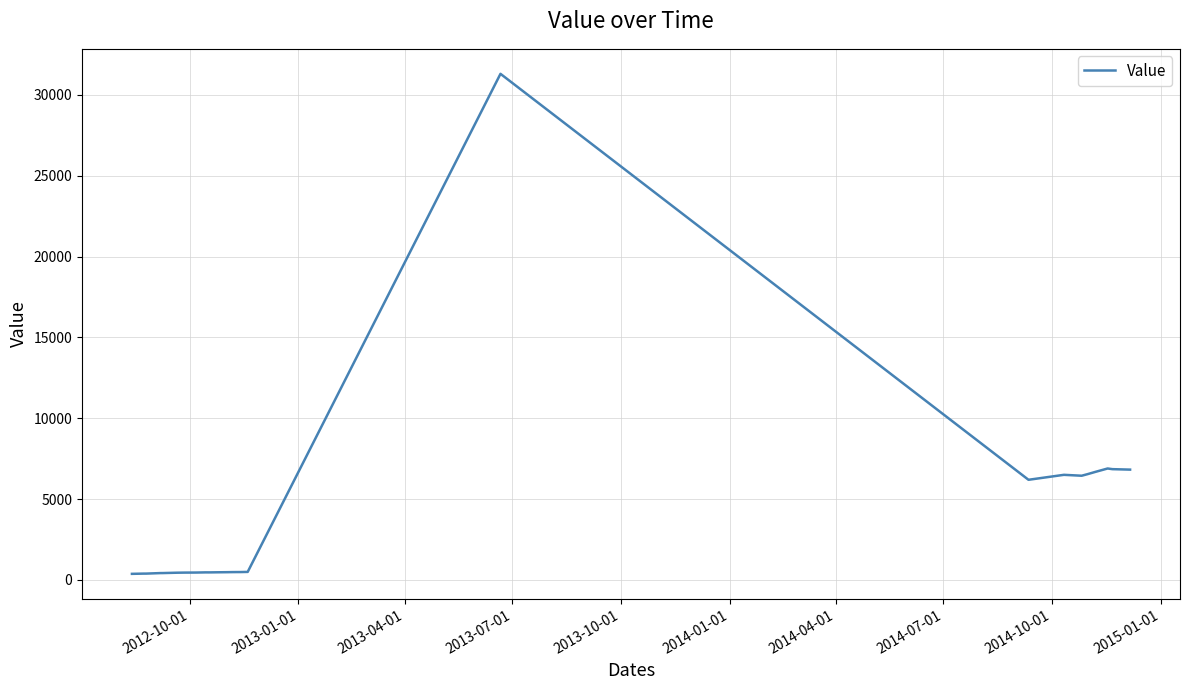

What is the maximum value shown in the chart?

31309